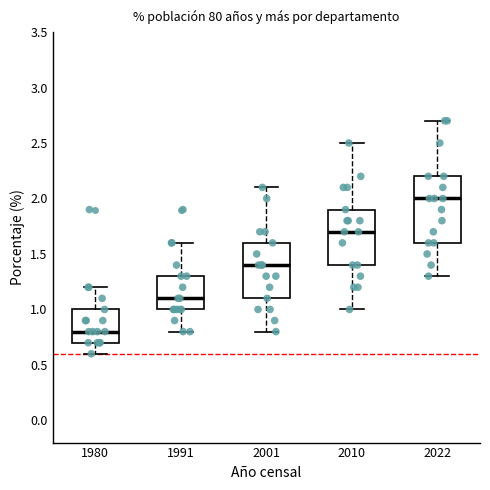

Reading left to right, transcribe this box plot: for each box, give where its median line is, the range the box spans, and where its two whiskers end, as read against the y-axis. The values are not printed on the chart, so give them approximately, as read against the axis.

1980: median 0.8, box 0.7 to 1.0, whiskers 0.6 to 1.2
1991: median 1.1, box 1.0 to 1.3, whiskers 0.8 to 1.6
2001: median 1.4, box 1.1 to 1.6, whiskers 0.8 to 2.1
2010: median 1.7, box 1.4 to 1.9, whiskers 1.0 to 2.5
2022: median 2.0, box 1.6 to 2.2, whiskers 1.3 to 2.7